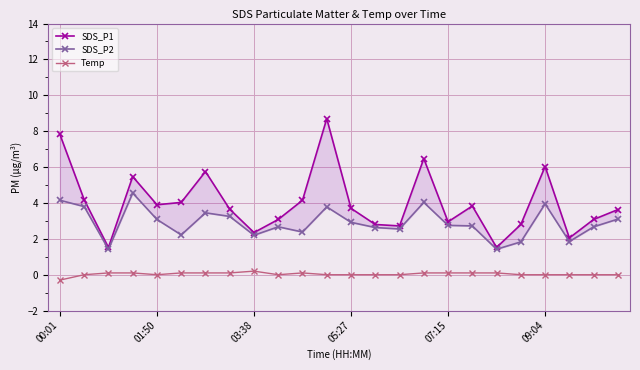

Read the Temp value at 17.

0.1